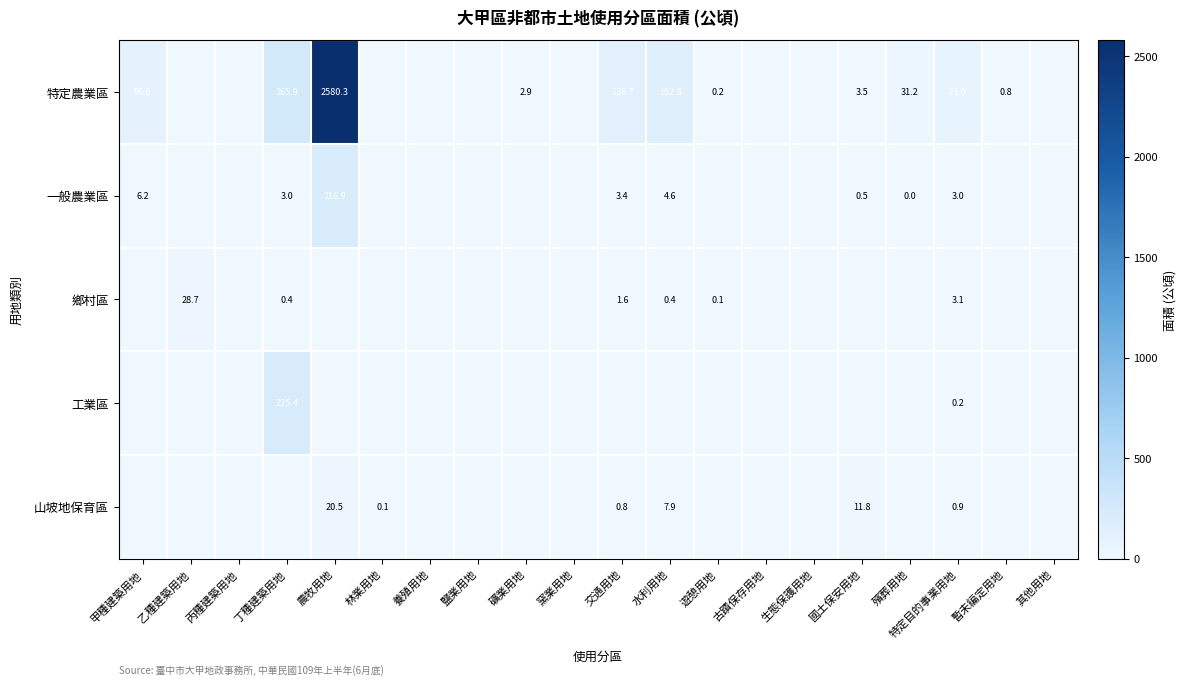

What is the total value across all series at 甲種建築用地?

102.7